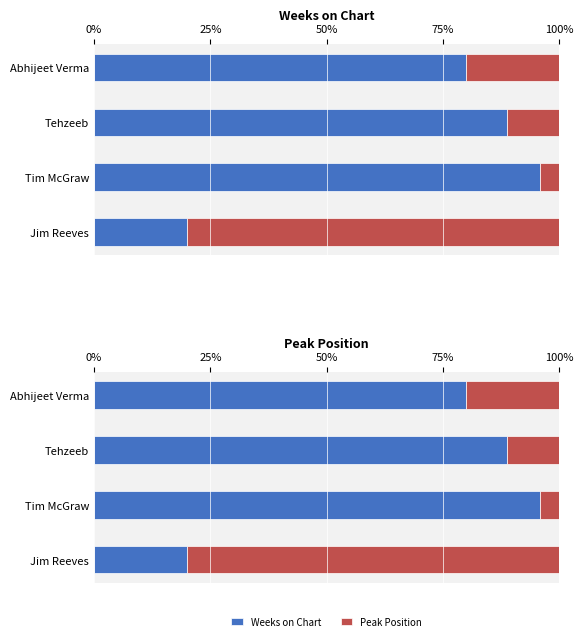

List the series in order of their peak value, lowest first.

Peak Position, Weeks on Chart